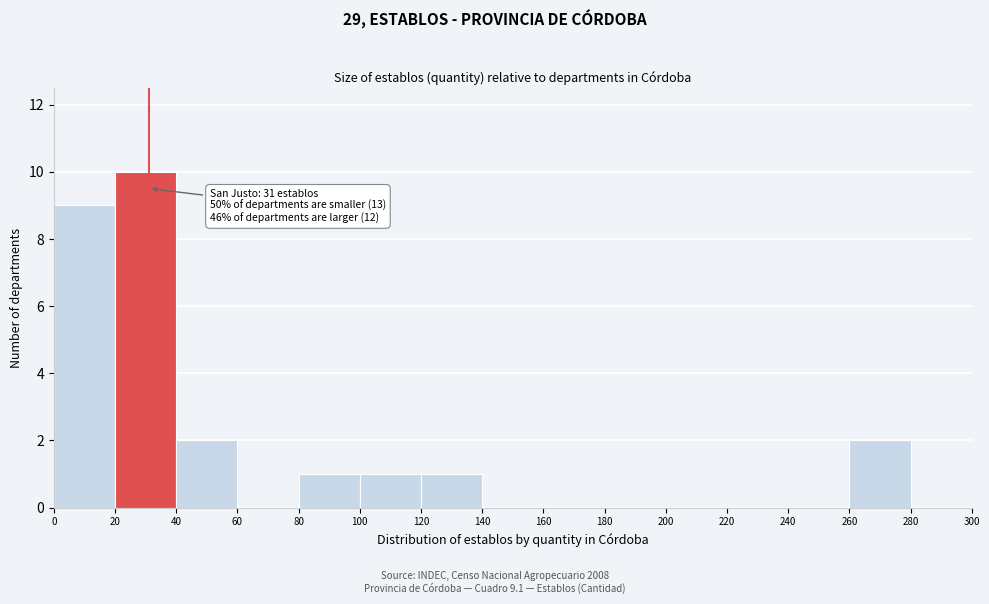

Which range on the x-axis has the tallest bar?

20 to 40